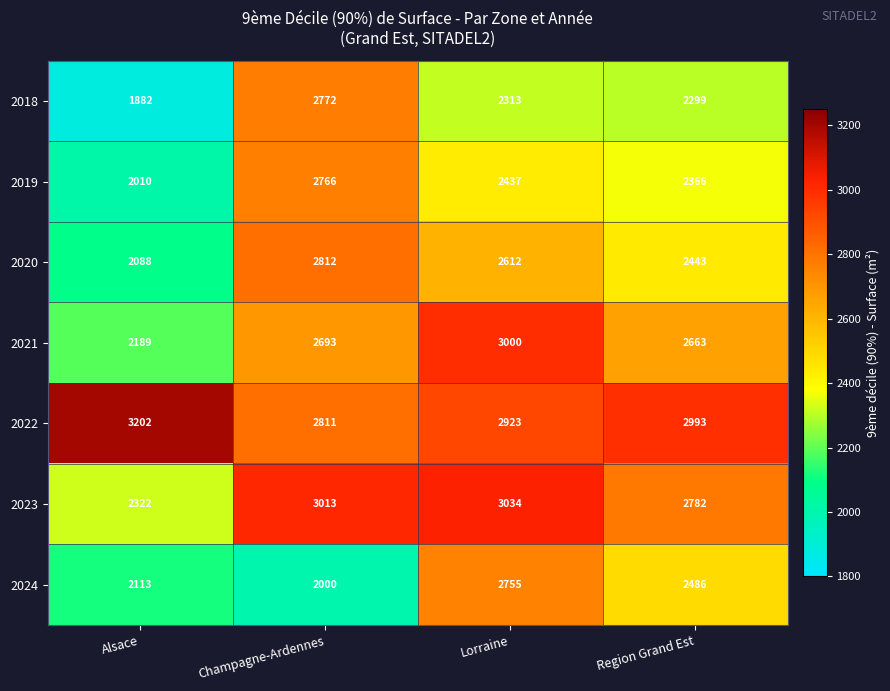

Which series has the largest total across all categories?

2022